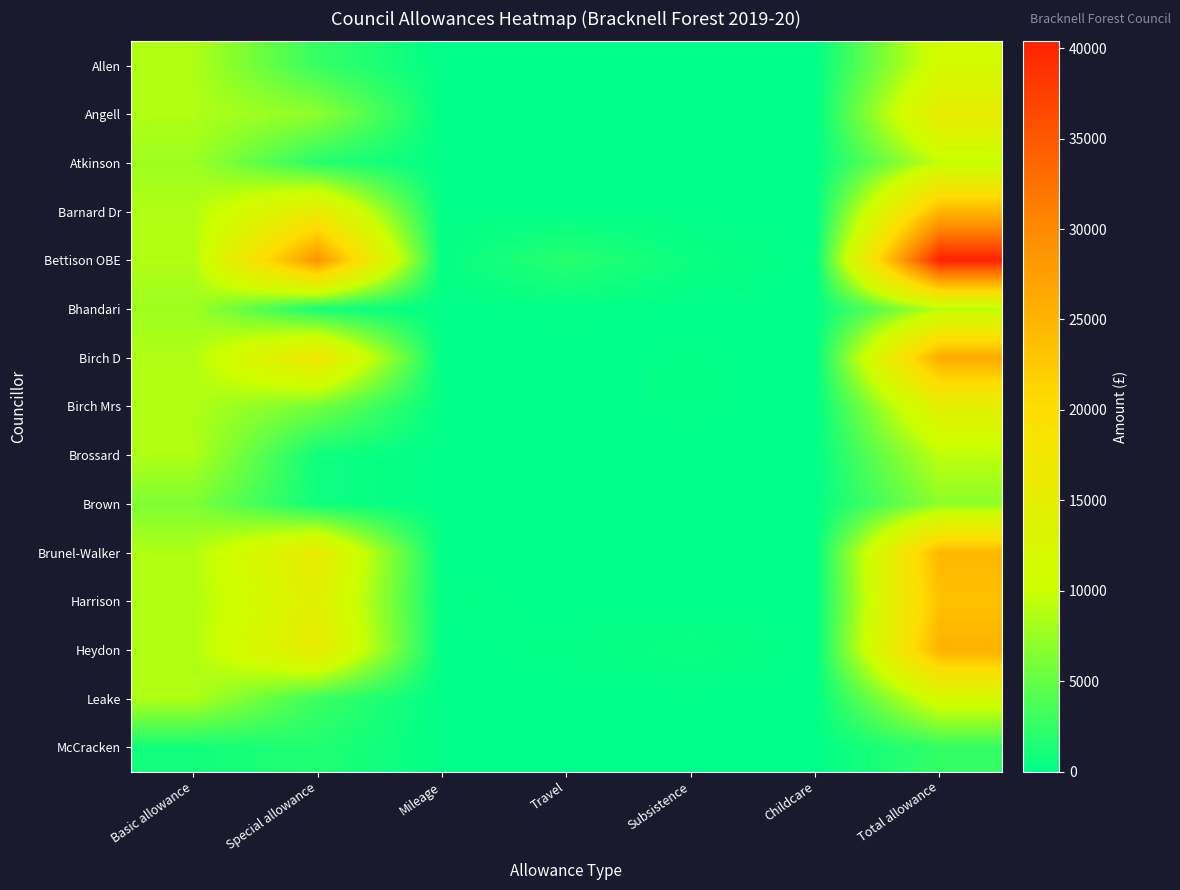

At how many categories does at least one series exceed 23399?

2